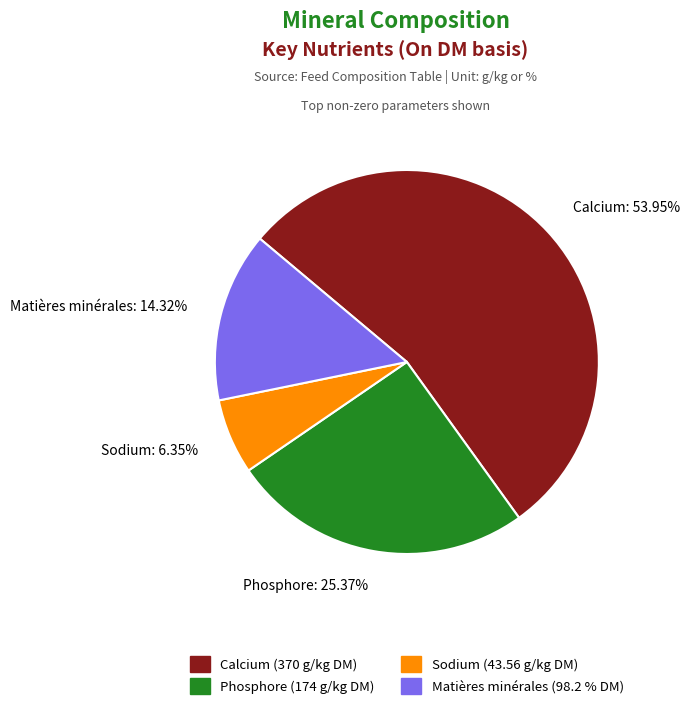

What is the majority slice?

Calcium